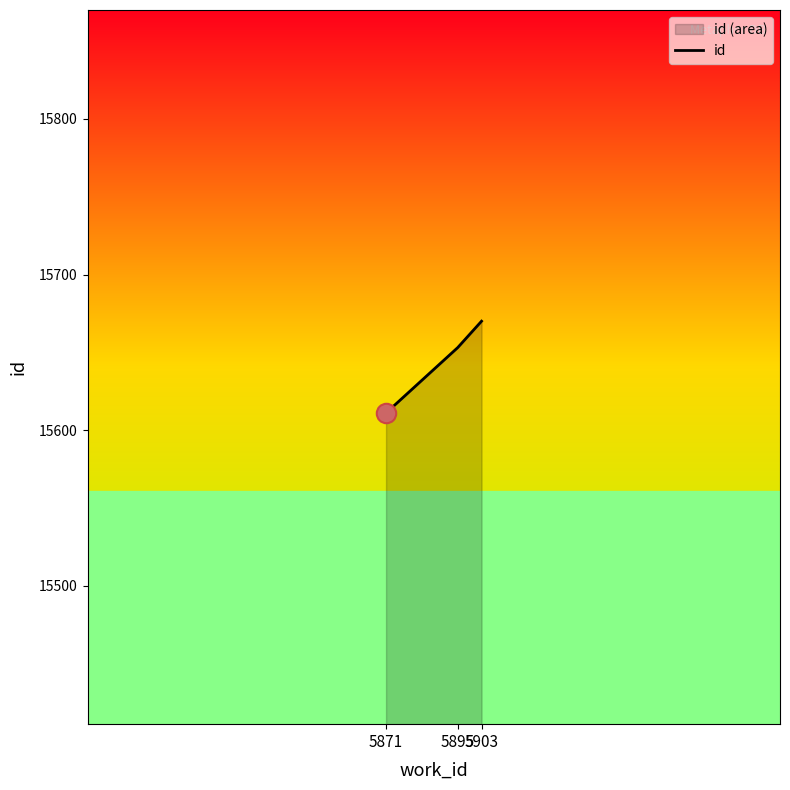

How many series are shown in this chart?

1